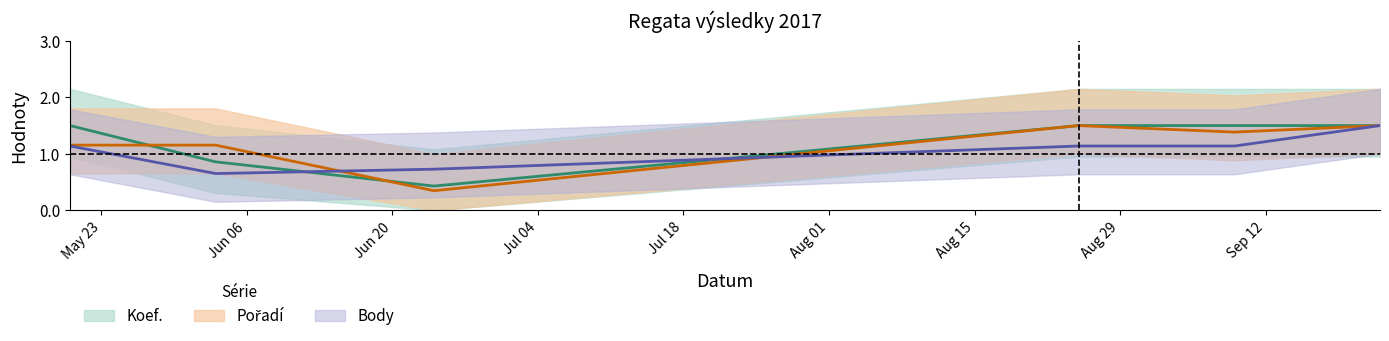

How many times do Body and Pořadí cross each other?

2